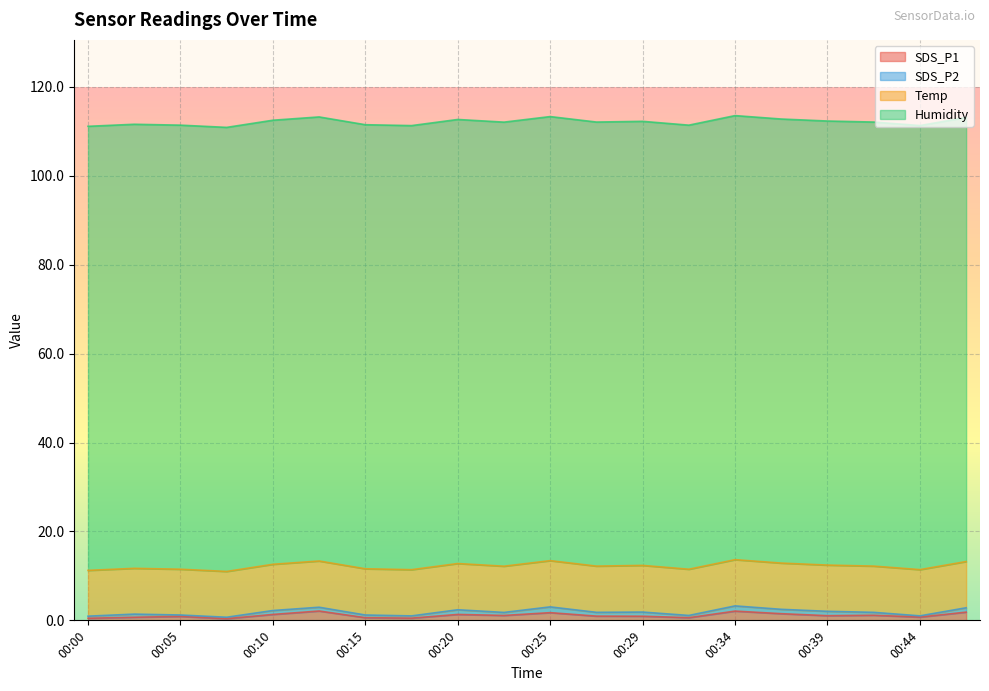

What is the maximum value for SDS_P2?

1.3